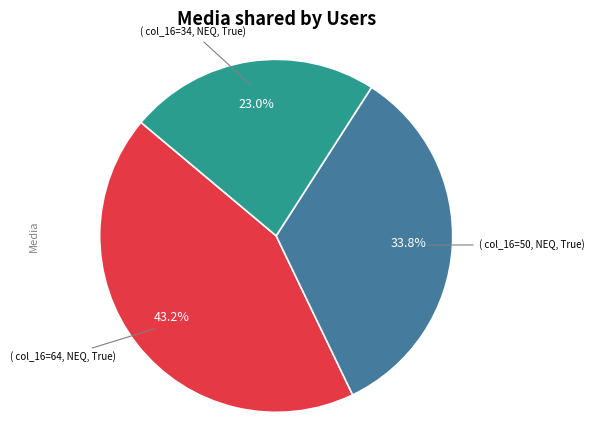

Is there a majority slice in this chart?

No